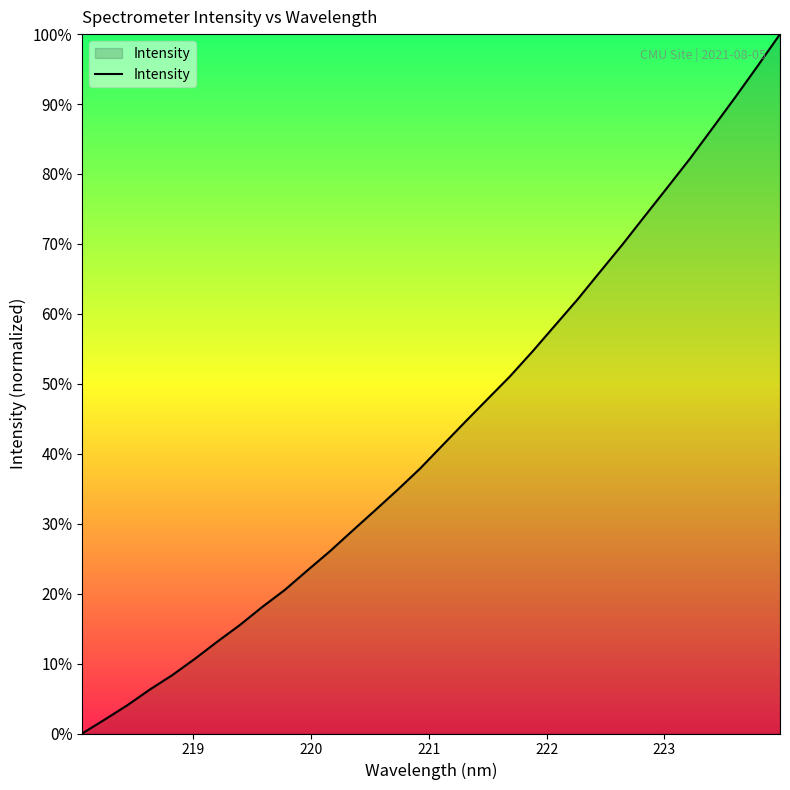

What is the sum of all values?

1384.6